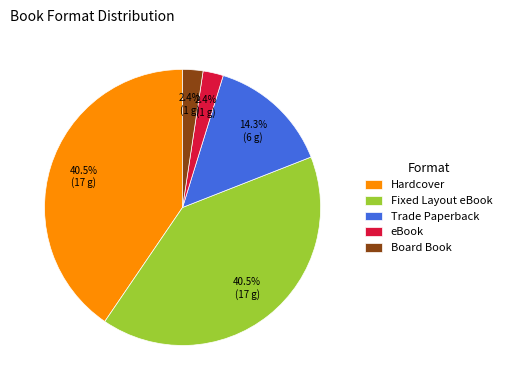

True or false: Board Book accounts for 2% of the total.

True